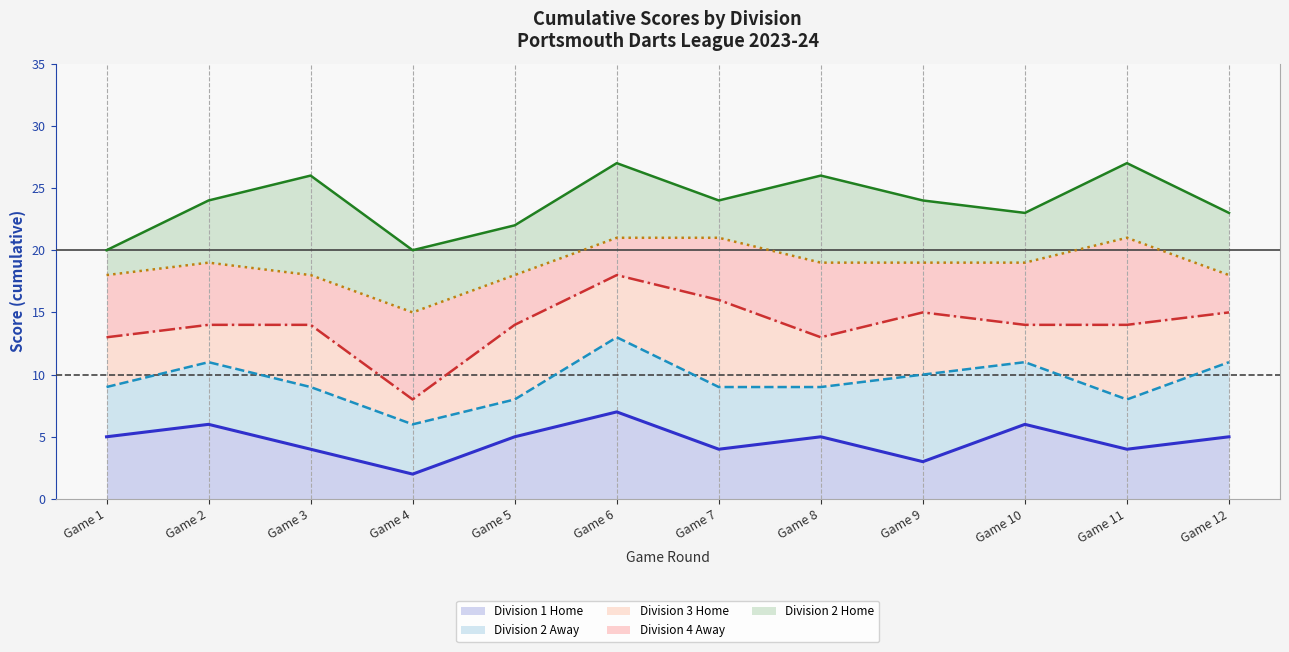

The value of Division 4 Away (cumul.) at Game 2 is 13. True or false?

False